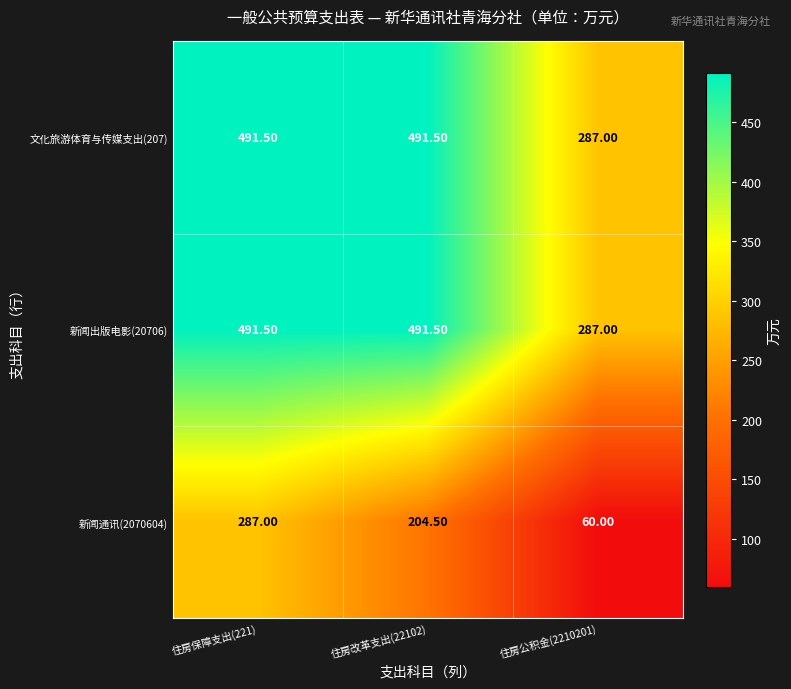

At which category is the sum across all series the highest?

住房保障支出(221)